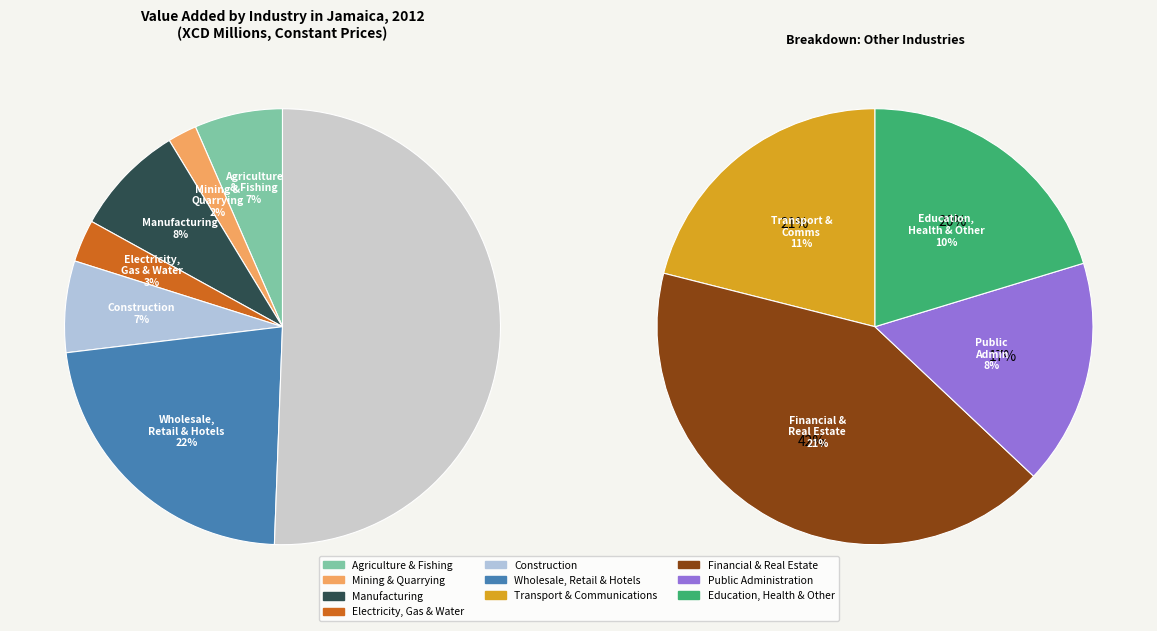

To the nearest percent, what percentage of the pie is Agriculture & Fishing?

7%